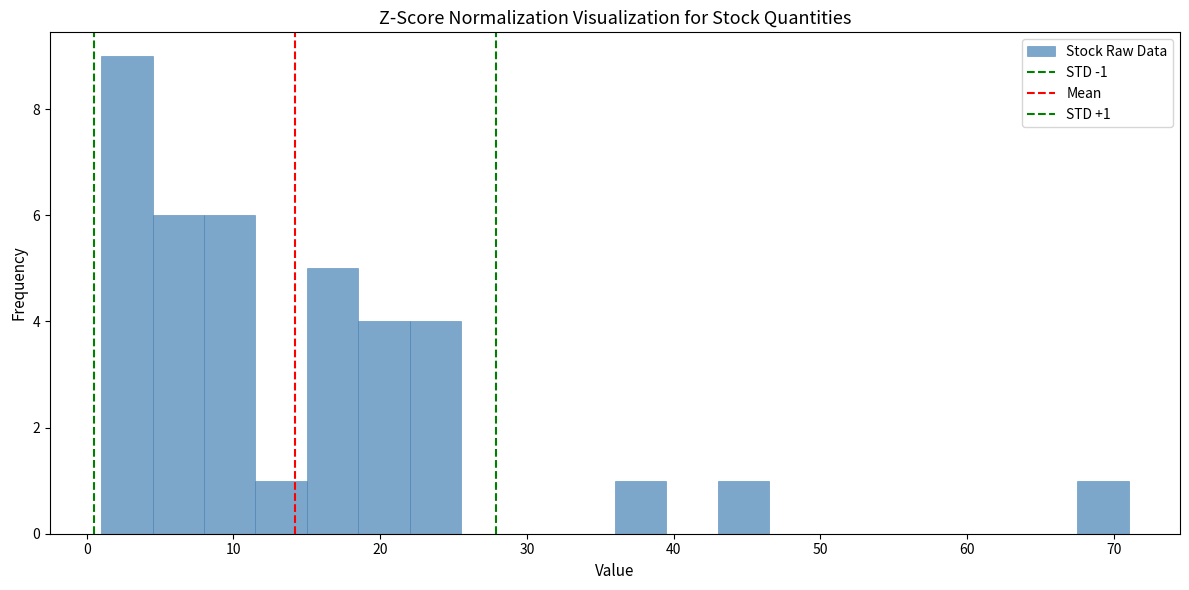

Around what value on the x-axis is the tallest bar? Give the approximate position of its centre, as read against the axis.

3